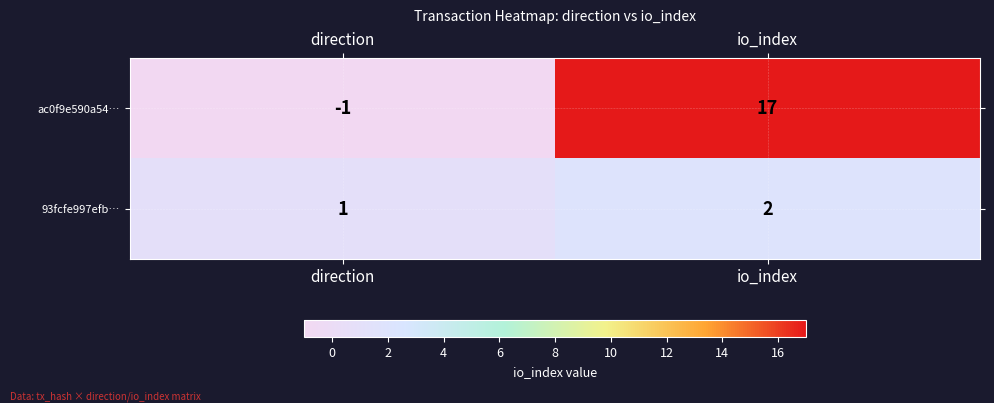

At how many categories does at least one series exceed 14?

1